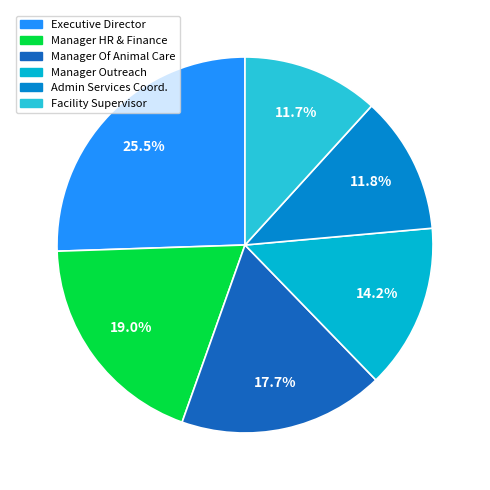

To the nearest percent, what is the difference between the Manager Of Animal Care and Manager HR & Finance slice percentages?

1%